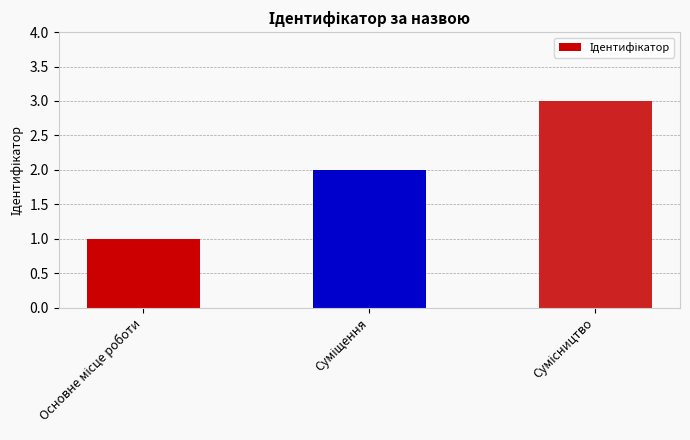

What is the maximum value shown in the chart?

3